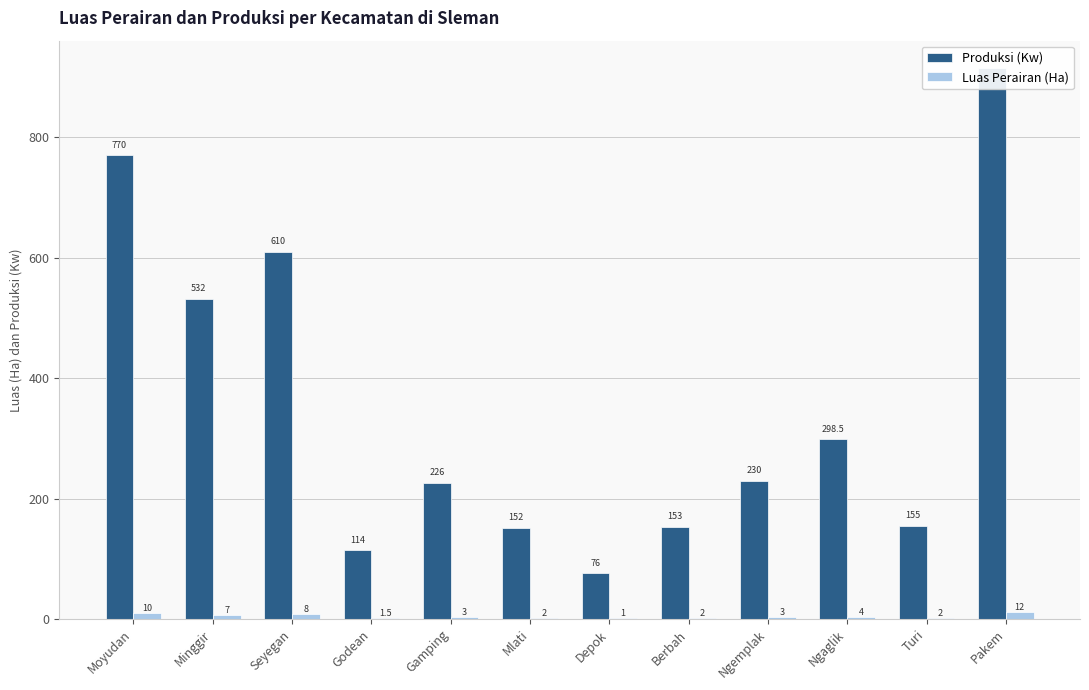

What is the lowest value of the Produksi (Kw) series?

76.0